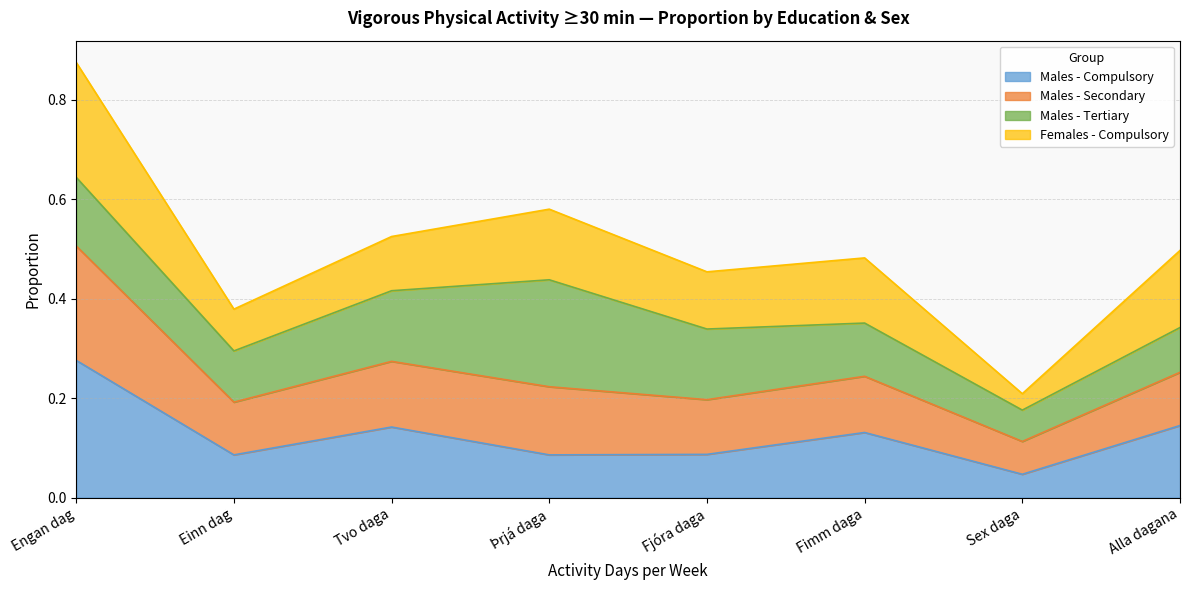

What is the total value across all series at Alla dagana?

0.5